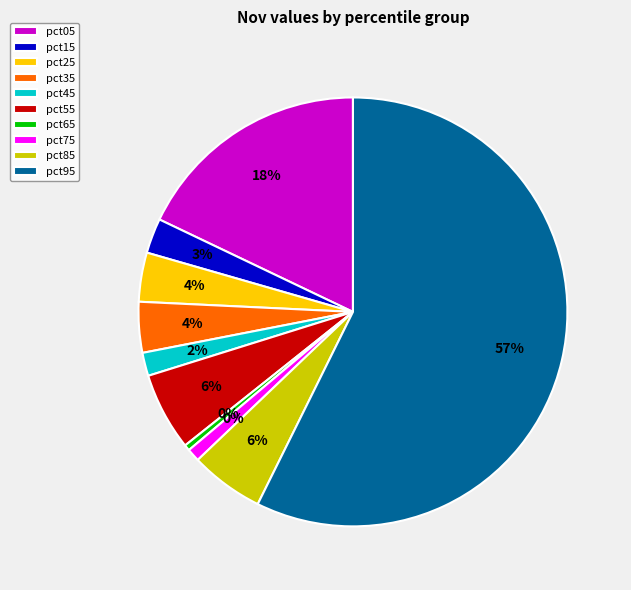

To the nearest percent, what is the difference between the pct35 and pct95 slice percentages?

53%